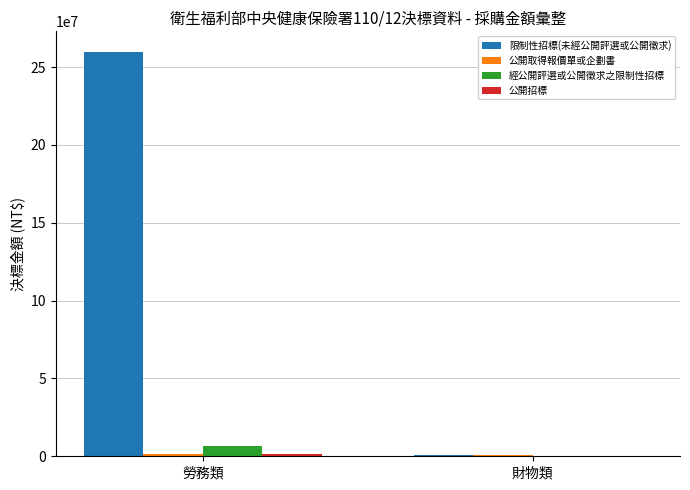

Which series has the largest total across all categories?

限制性招標(未經公開評選或公開徵求)